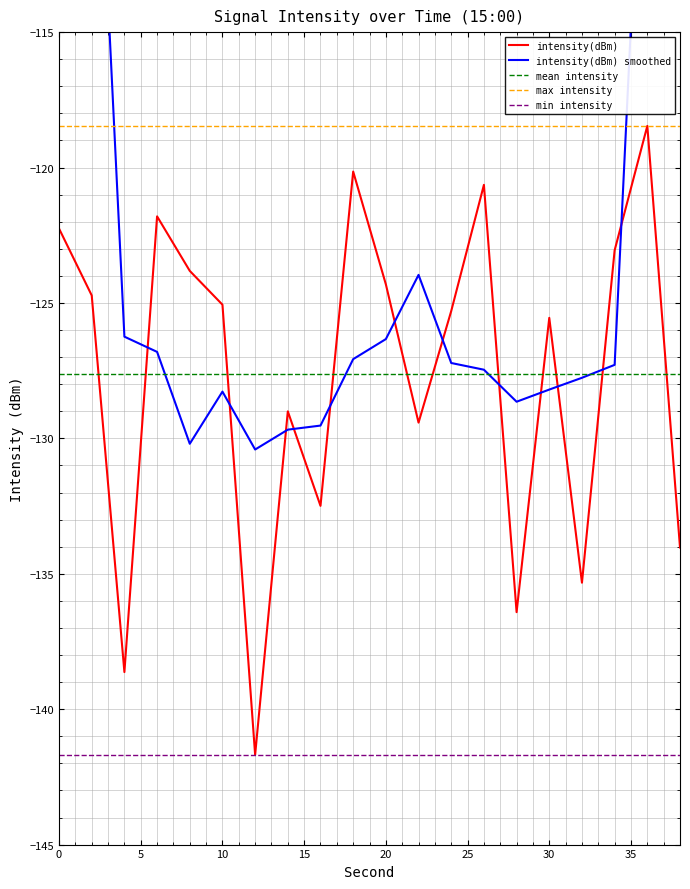

Is it true that intensity(dBm) equals -195.5 at 20?

False